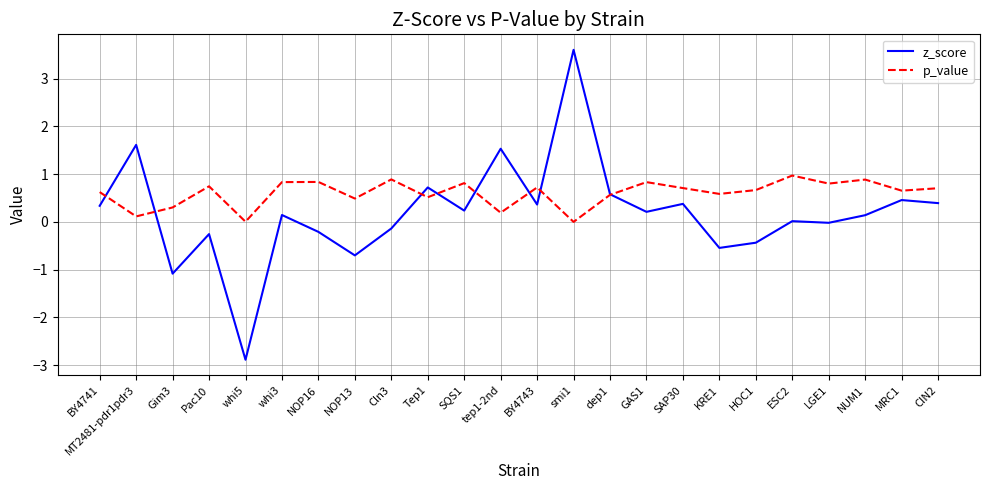

How many lines are shown in the chart?

2